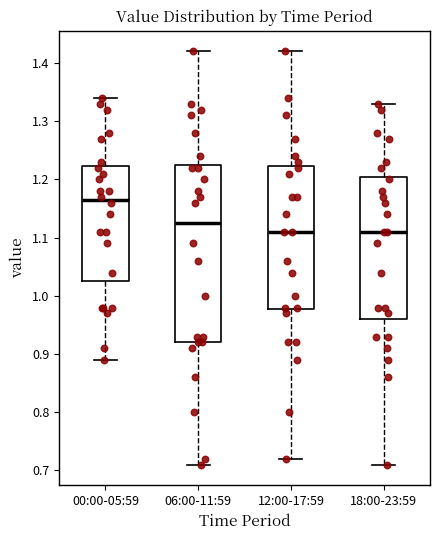

Which box is the tallest, from its lower edge to its upper edge?

06:00-11:59